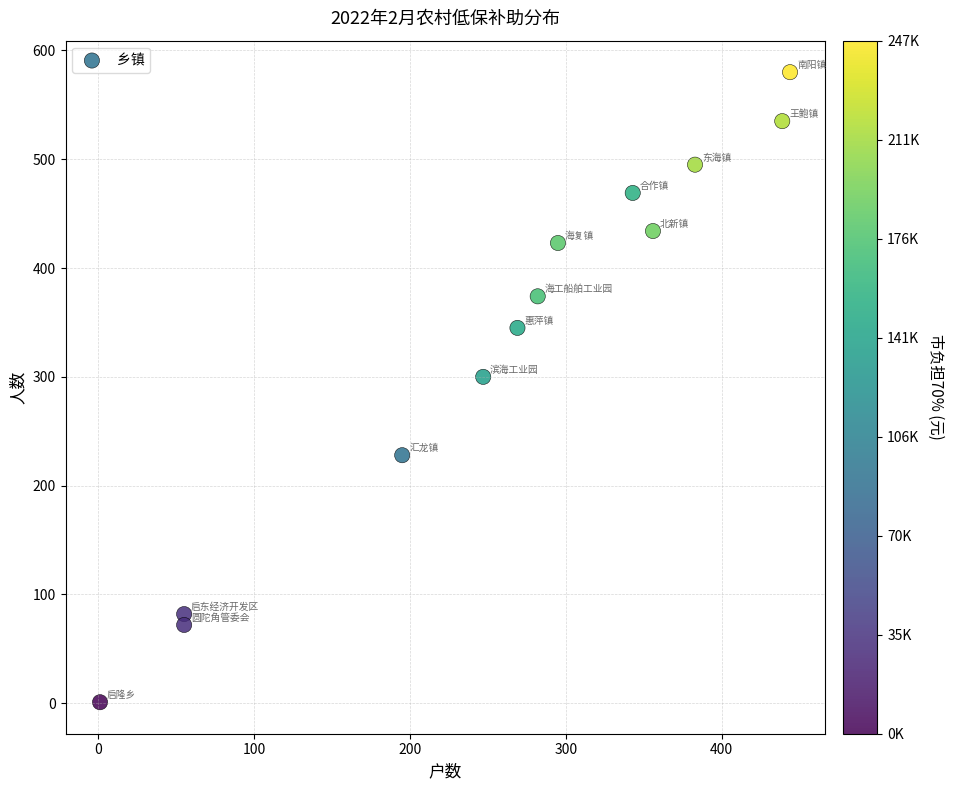

What Y value in the scatter plot is closest to 290?

300